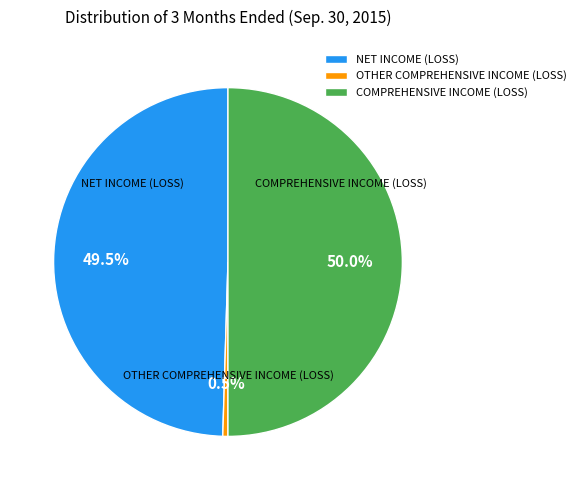

To the nearest percent, what portion does COMPREHENSIVE INCOME (LOSS) represent?

50%